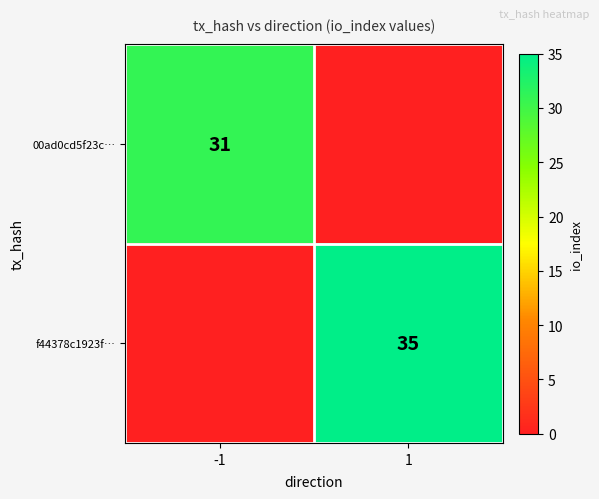

Is the value of 00ad0cd5f23c… at -1 greater than the value of f44378c1923f… at 1?

No